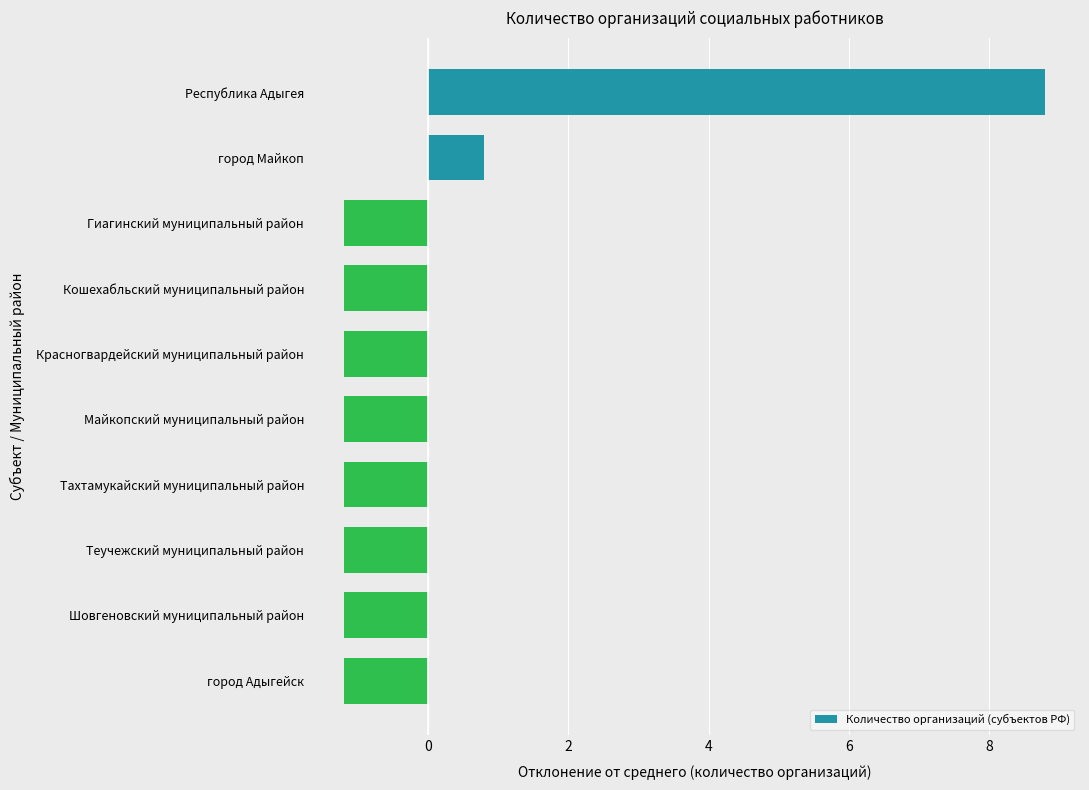

Between Республика Адыгея and город Майкоп, which is larger?

Республика Адыгея